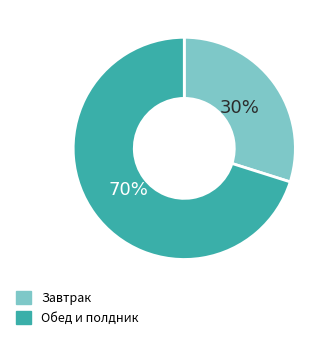

Is there a majority slice in this chart?

Yes